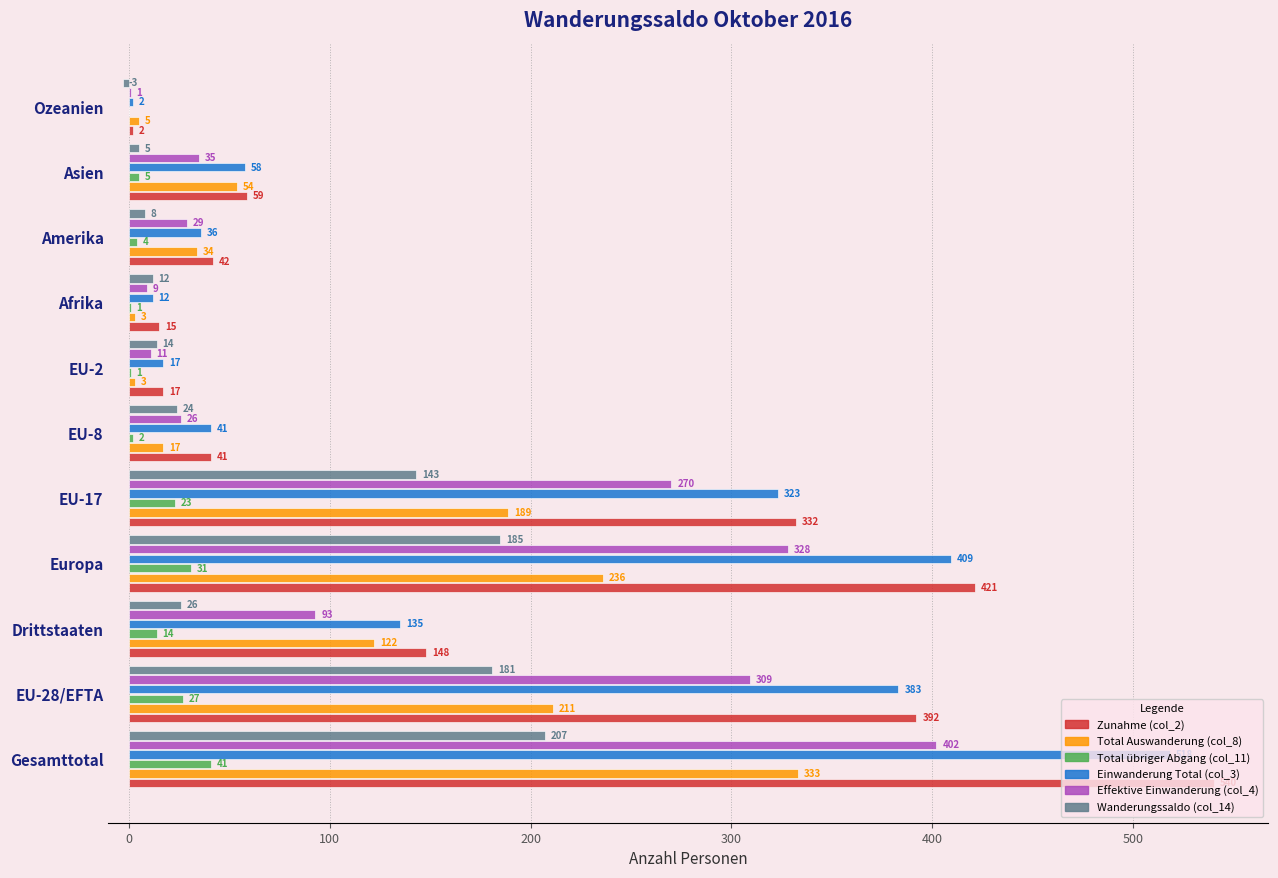

What is the sum of the Einwanderung Total (col_3) values at EU-28/EFTA and EU-2?

400